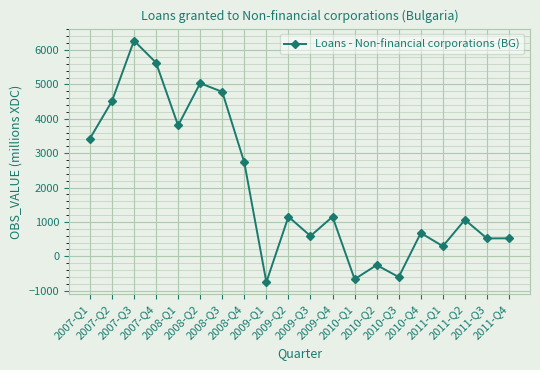

Does the chart have visible grid lines?

Yes